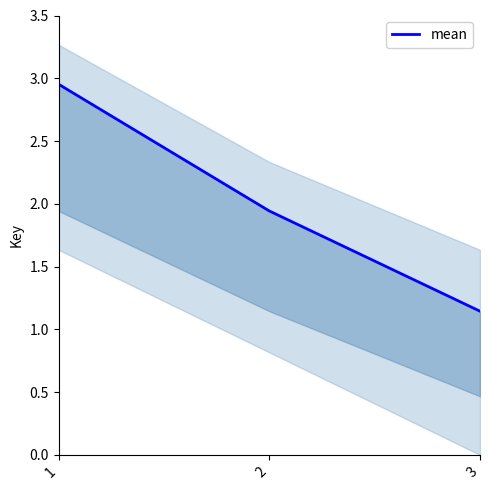

What is the change in value from 2 to 3?

-0.8